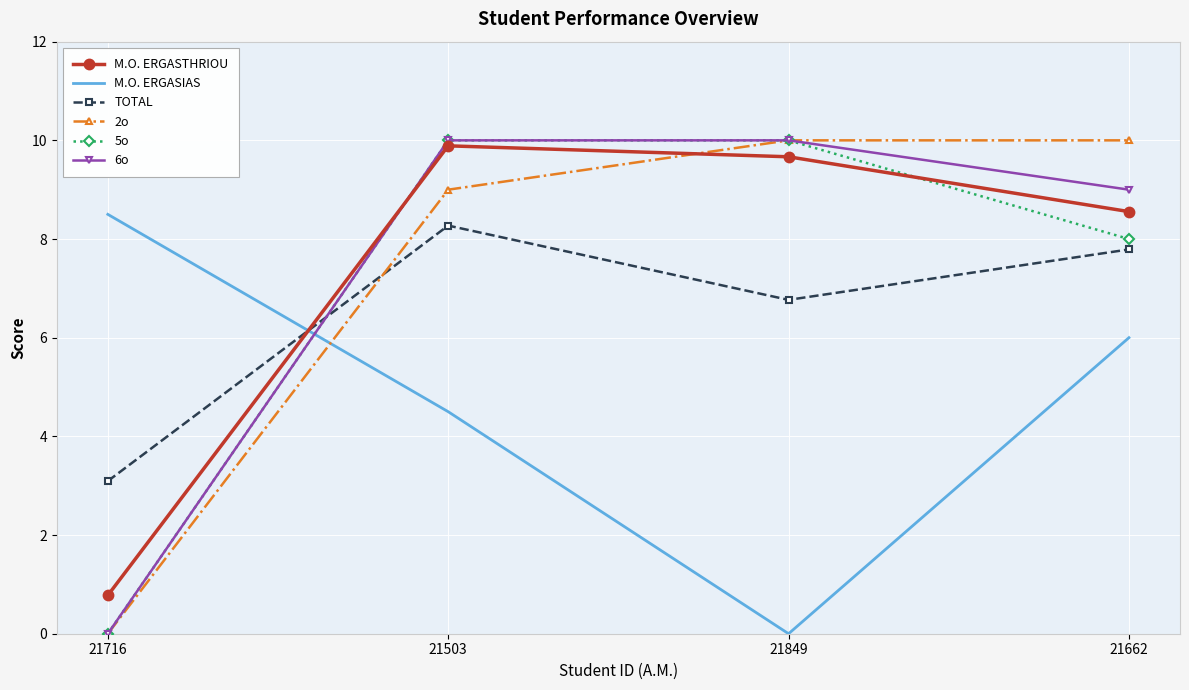

What is the spread (max minus min) of values at 21662?

4.0